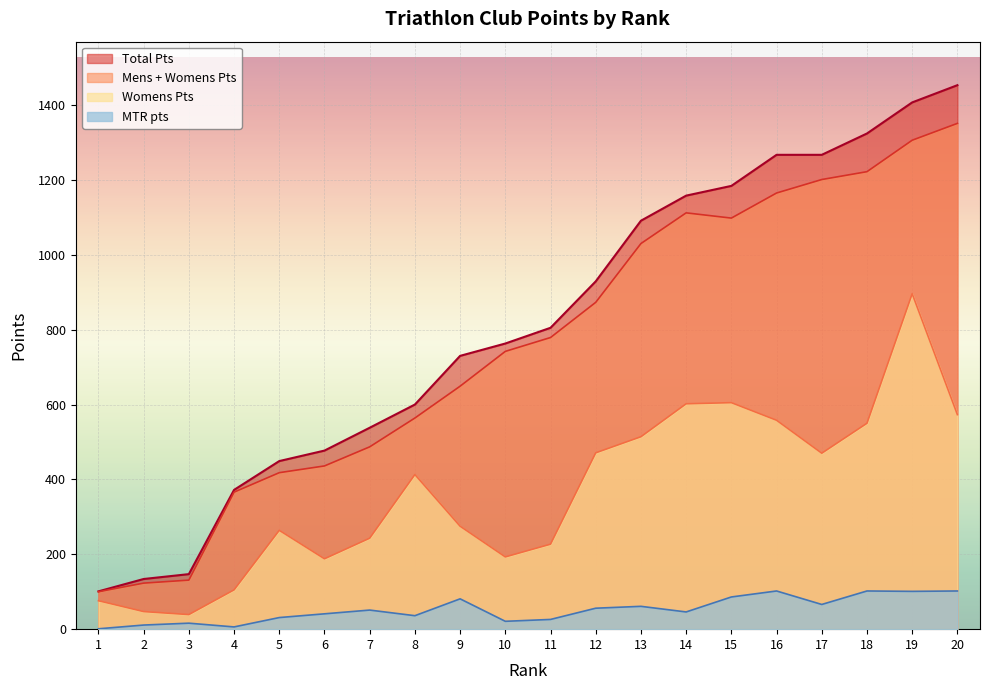

Which series has the widest spread of values?

Total Pts